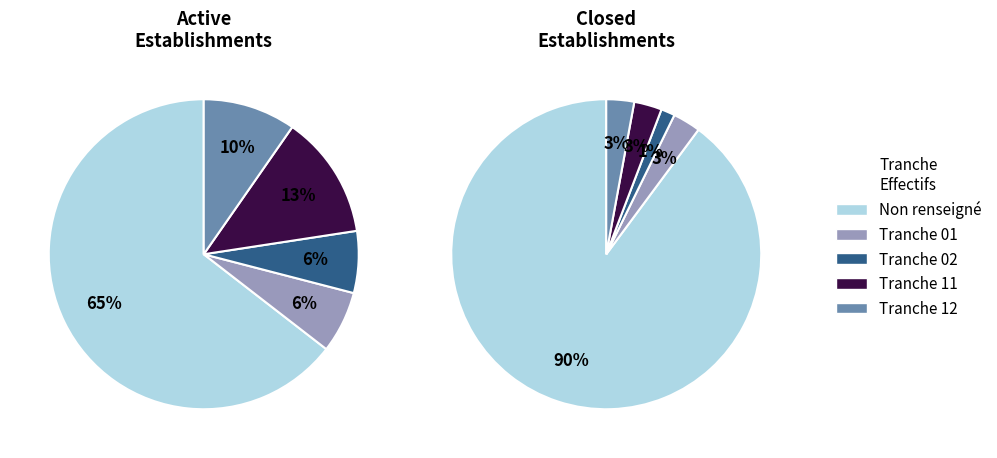

The 11 slice represents 15% of the pie. True or false?

False